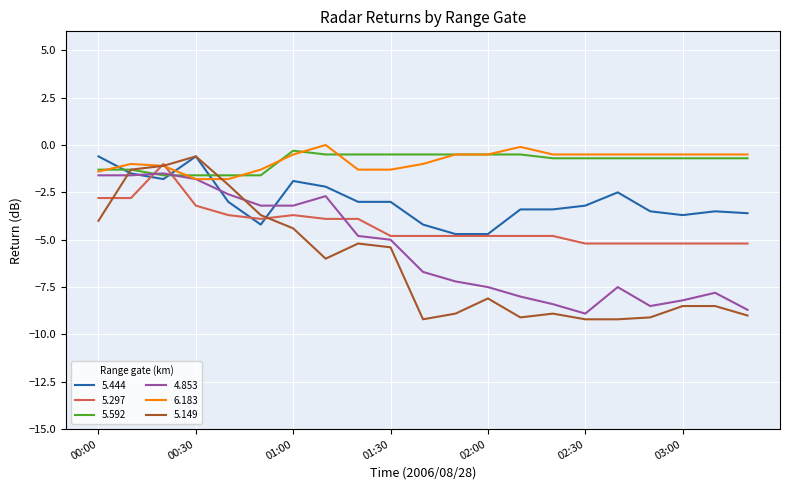

True or false: 5.444 and 6.183 cross at least once.

True